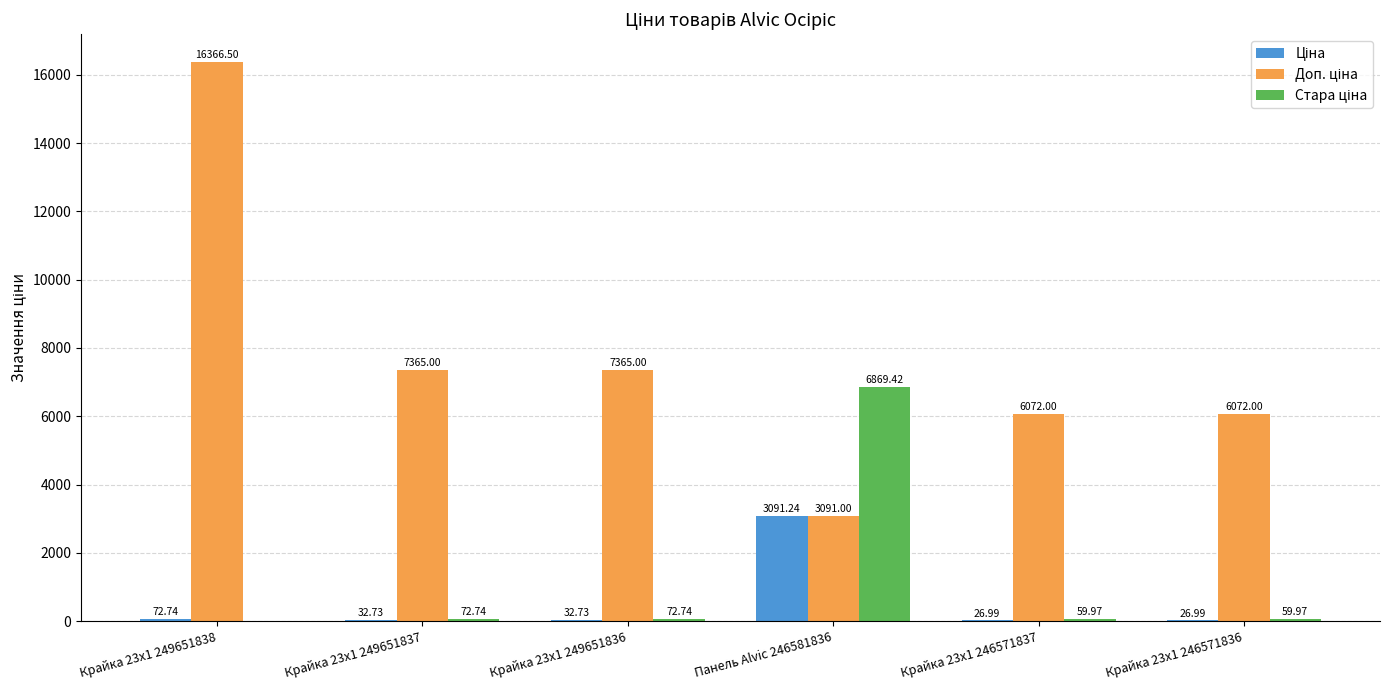

At which category is the sum across all series the highest?

Крайка 23x1 249651838